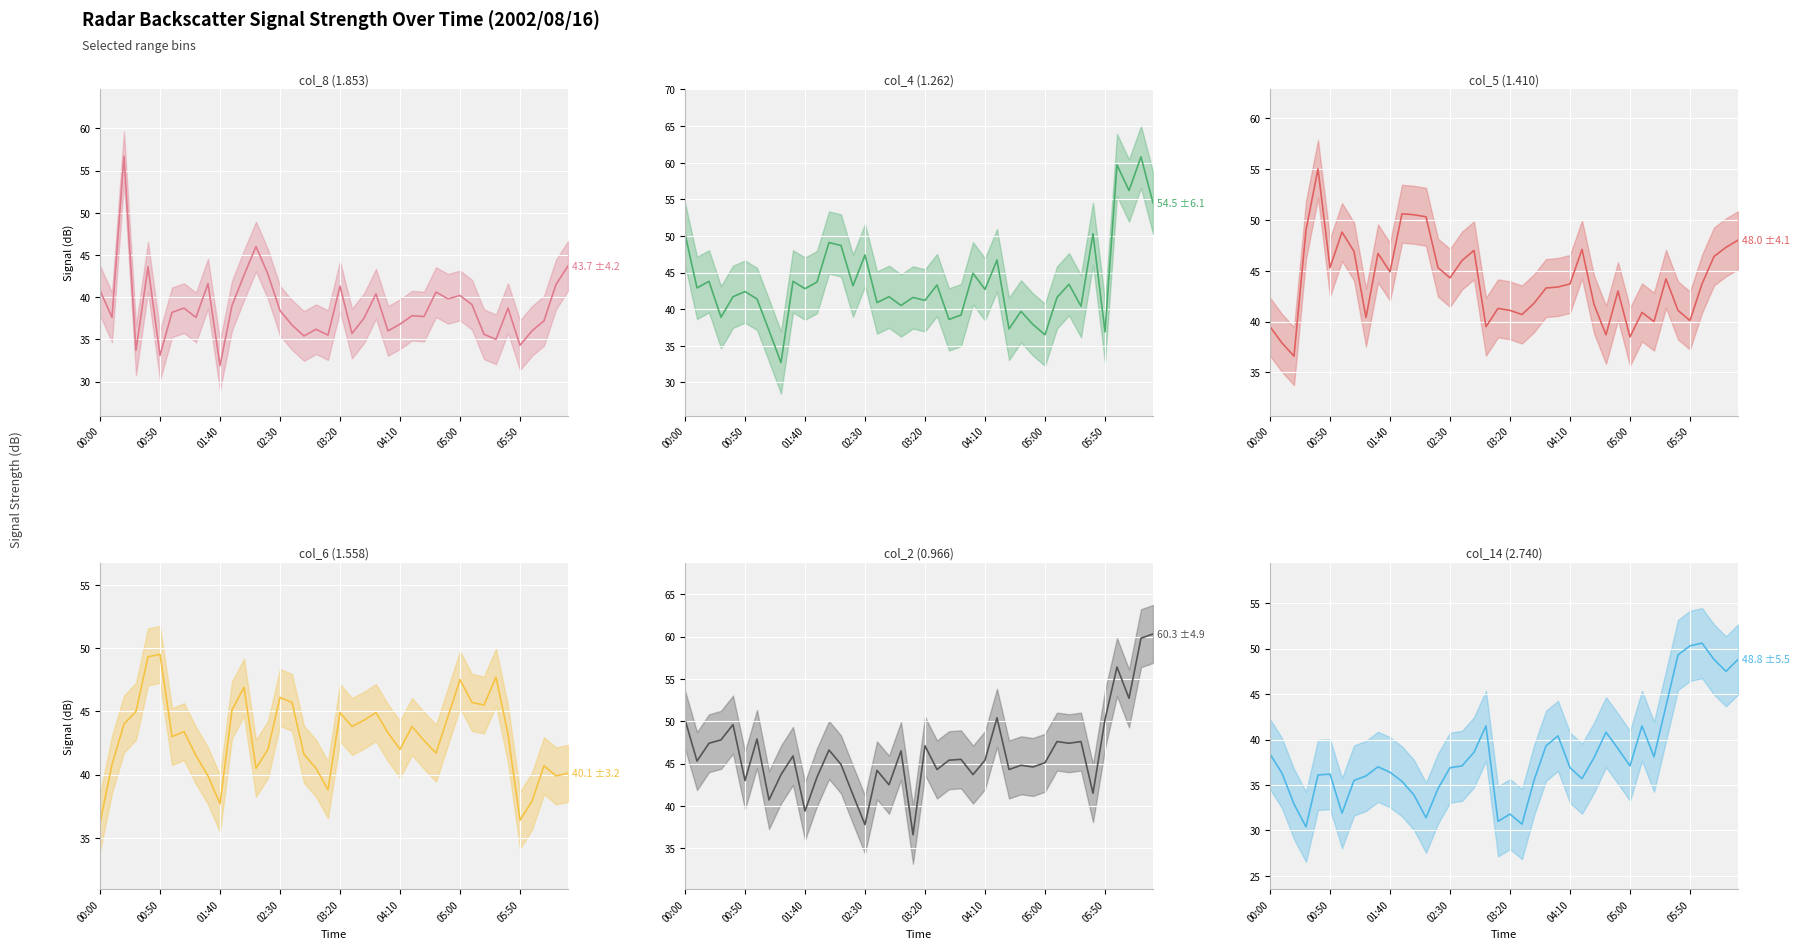

What position from the right is 05:00?

10